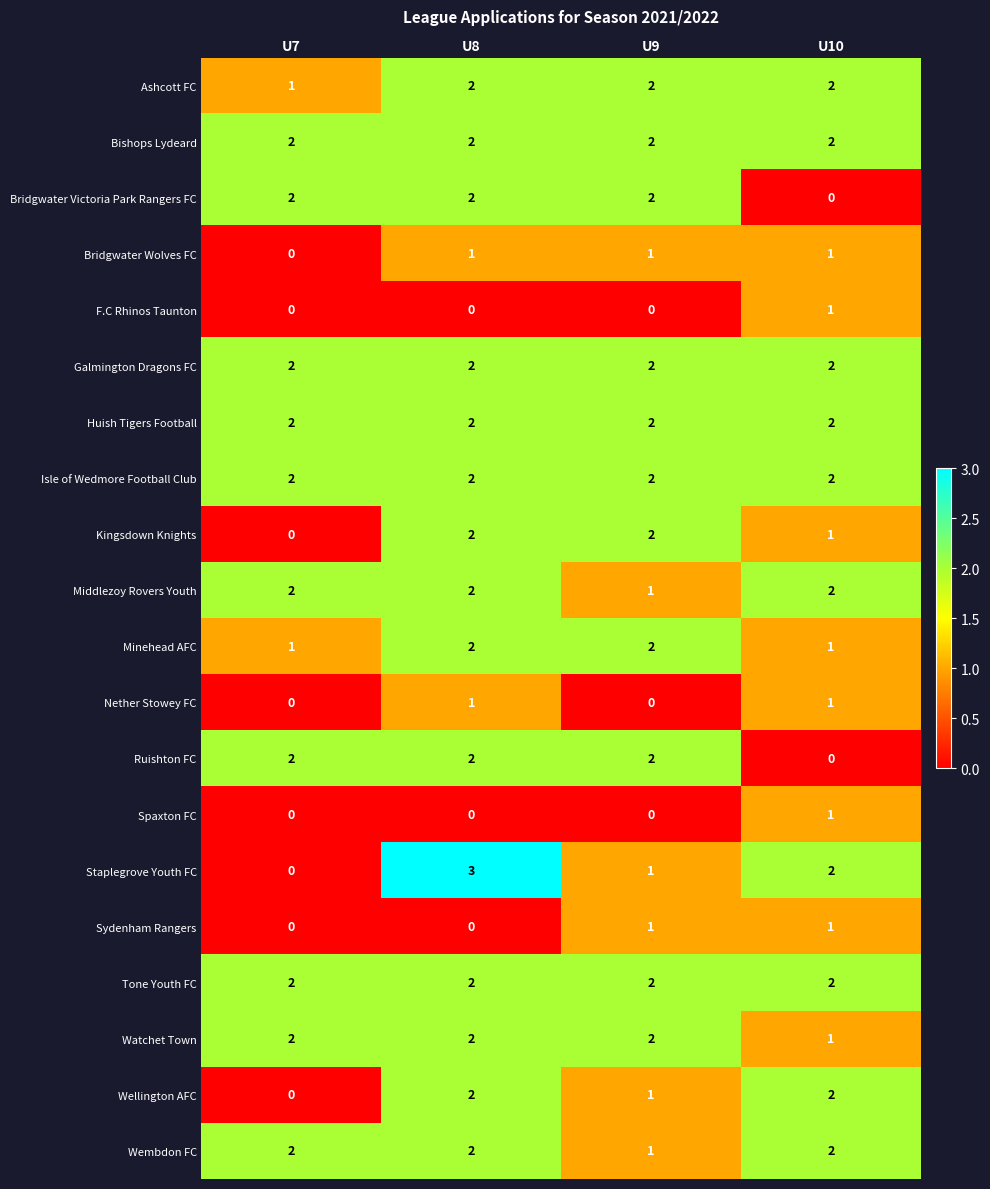

How many F.C Rhinos Taunton values are between 0 and 1?

4